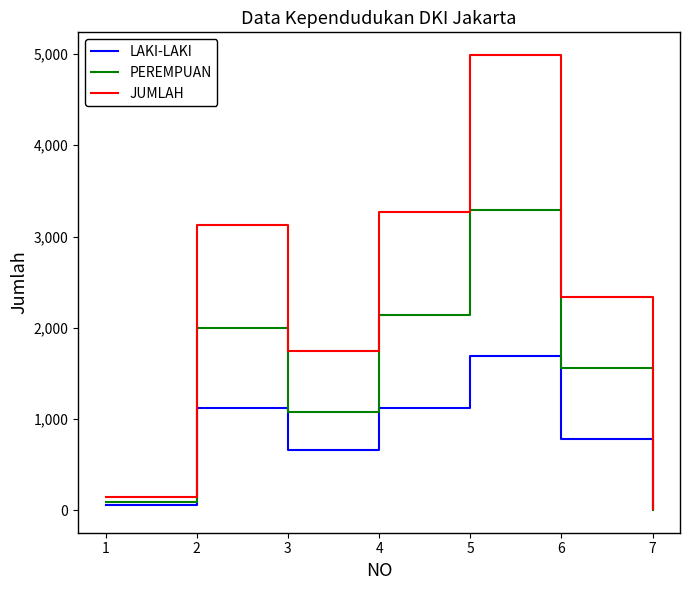

Which series changed the most between 5 and 6?

JUMLAH